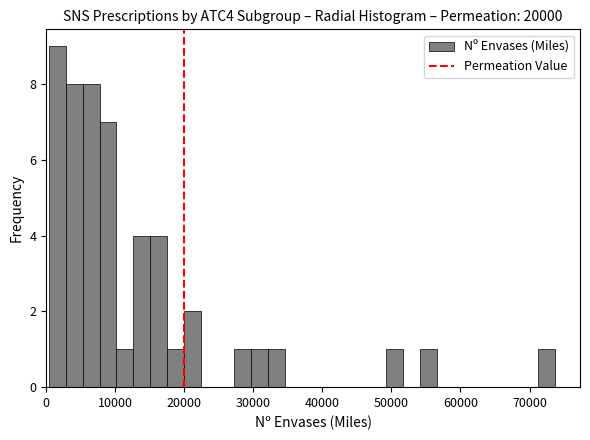

Read against the x-axis, roughly where is the centre of the tallest bar?

2000